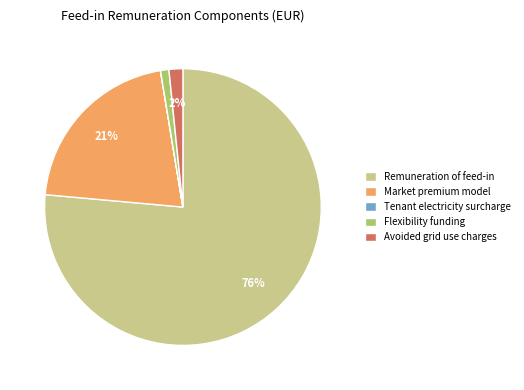

Is there a majority slice in this chart?

Yes